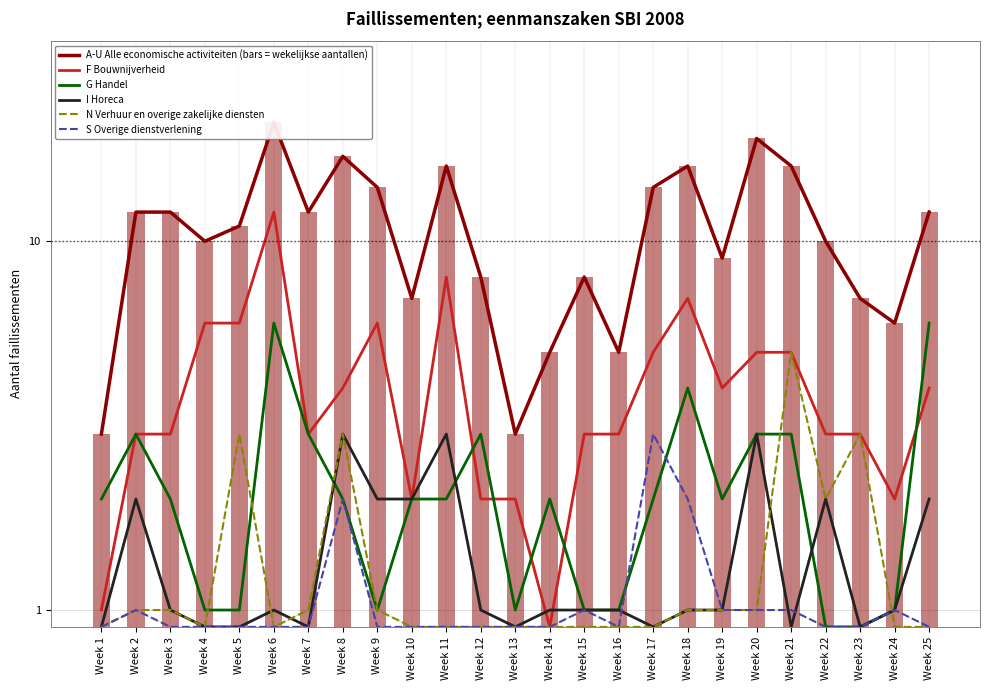

What is the sum of the G Handel values at Week 17 and Week 4?

3.0